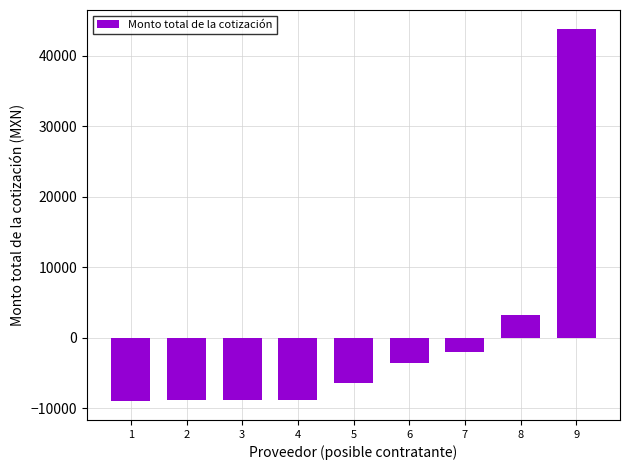

At which category does the chart reach its peak across all series?

9